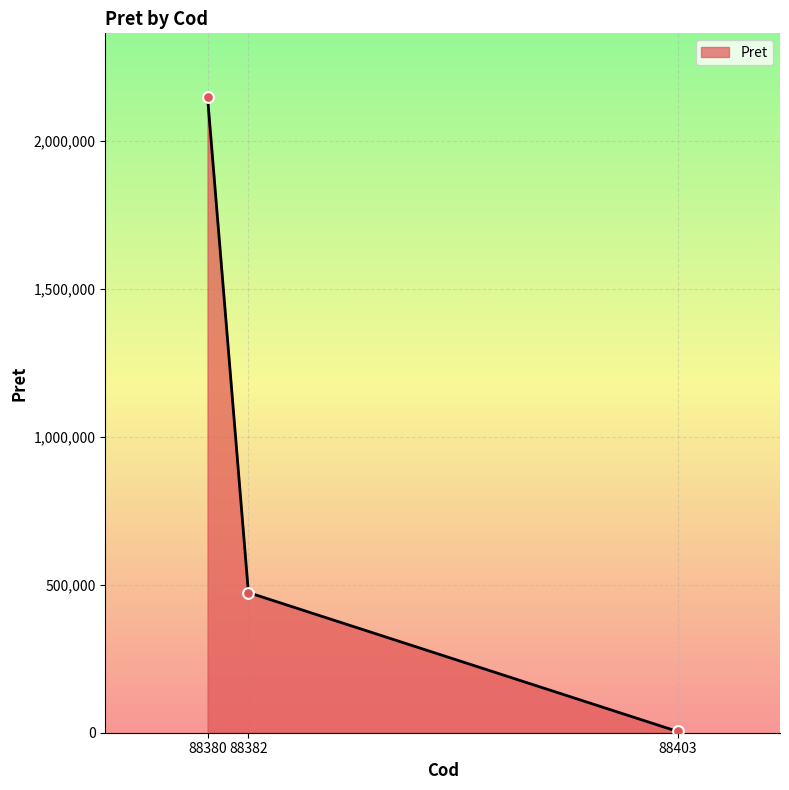

Which has a higher value, 88380 or 88403?

88380